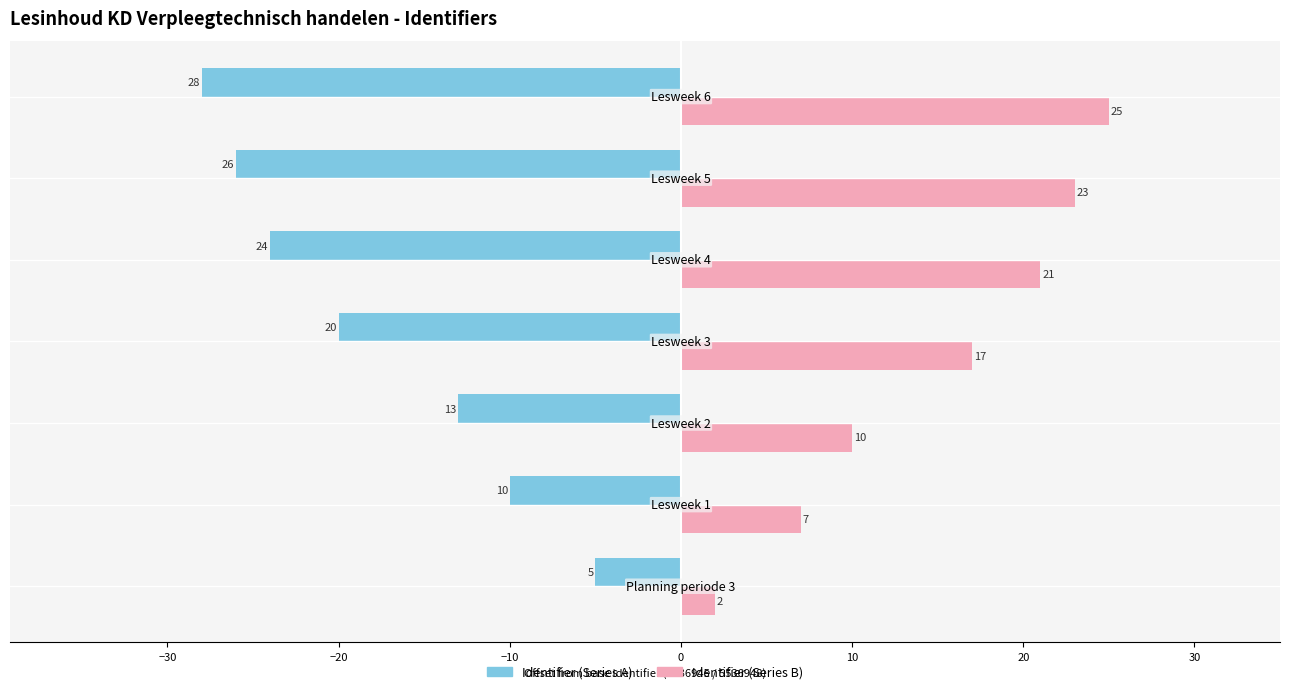

Rank the series by their average value, from lowest to highest.

Identifier (Series A), Identifier (Series B)